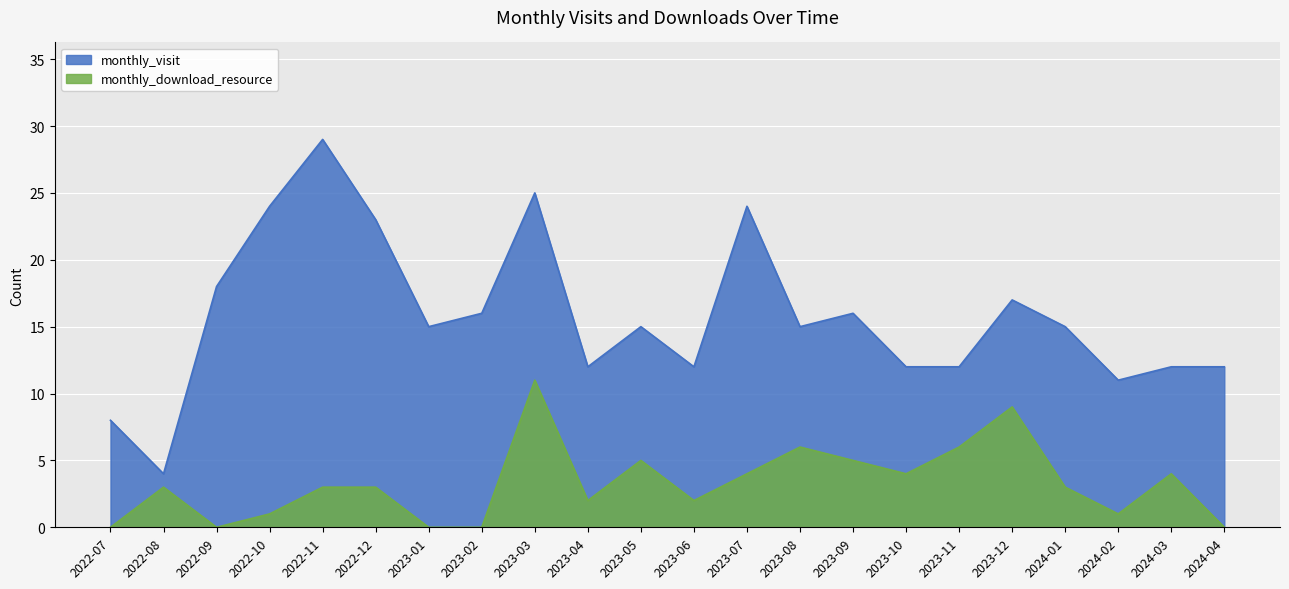

True or false: monthly_download_resource and monthly_visit intersect in this chart.

False